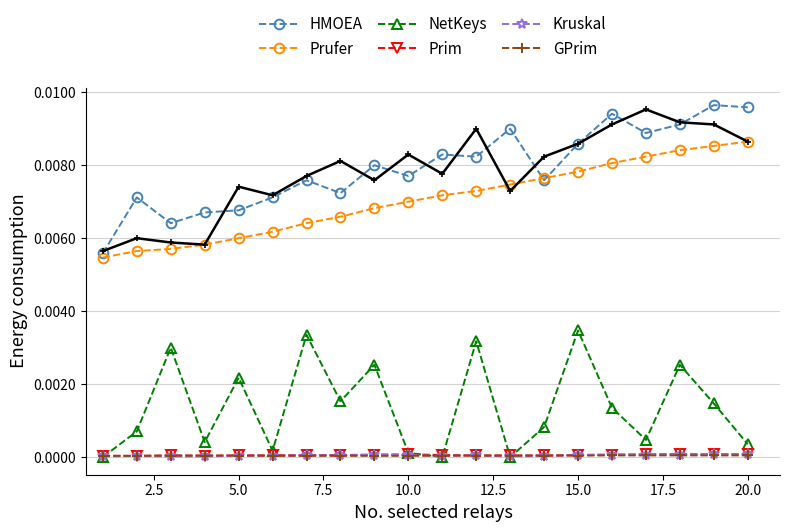

True or false: Prim has more than 1 points higher than both neighbors.

True